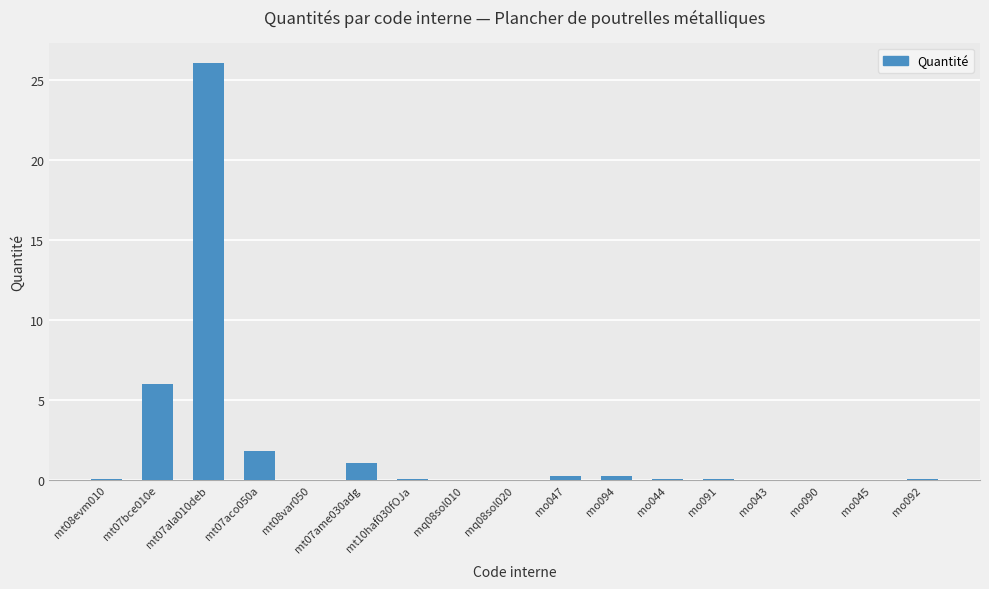

What is the change in value from mt07bce010e to mo092?

-5.9